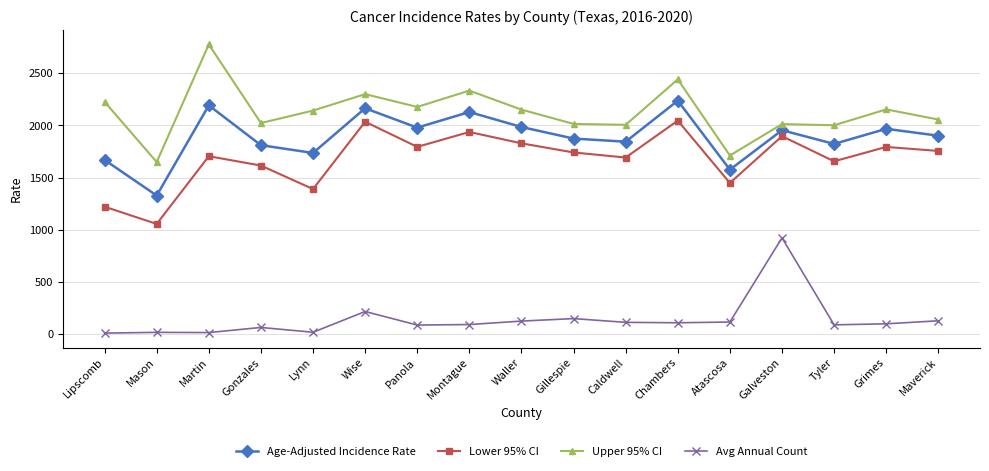

Which series has the largest total across all categories?

Upper 95% CI